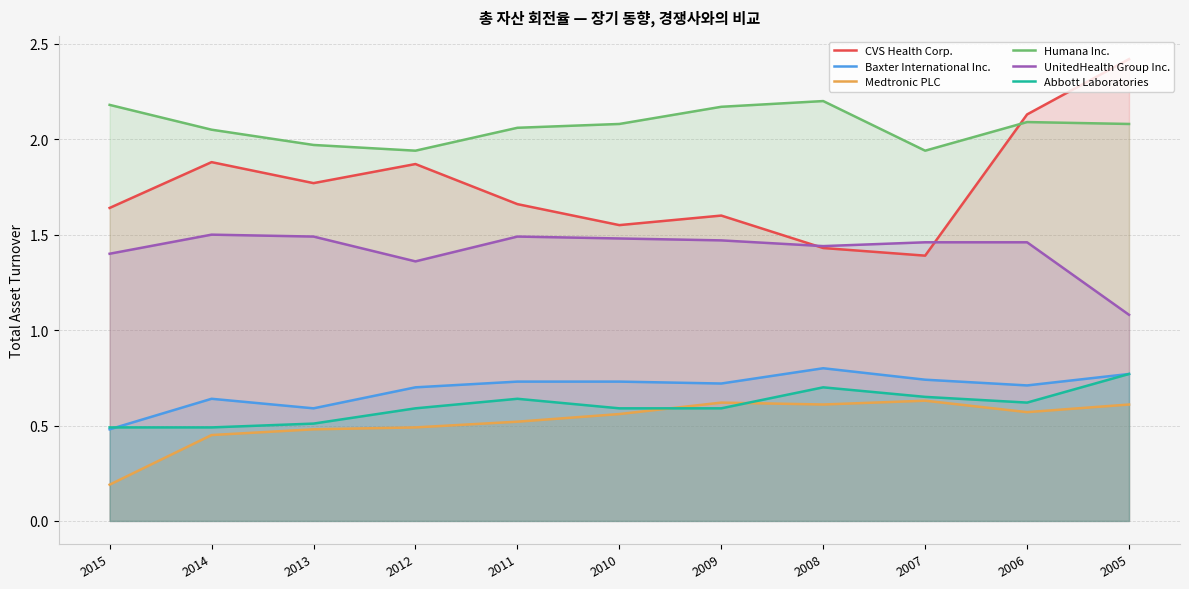

What is the value of the Abbott Laboratories point at the 2nd from the left?

0.5